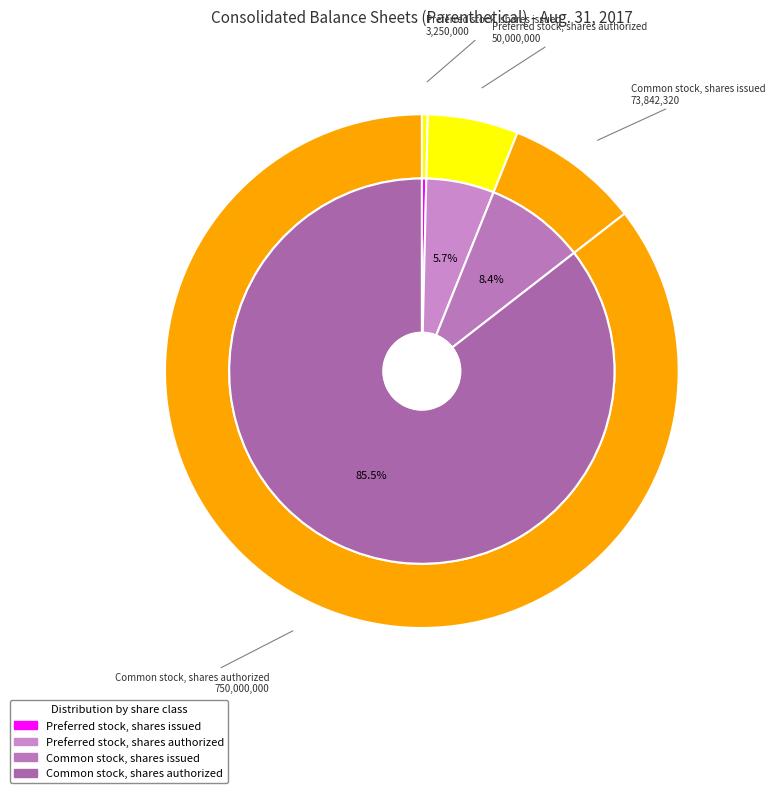

To the nearest percent, what is the combined percentage of Preferred stock, shares issued and Preferred stock, shares authorized?

6%